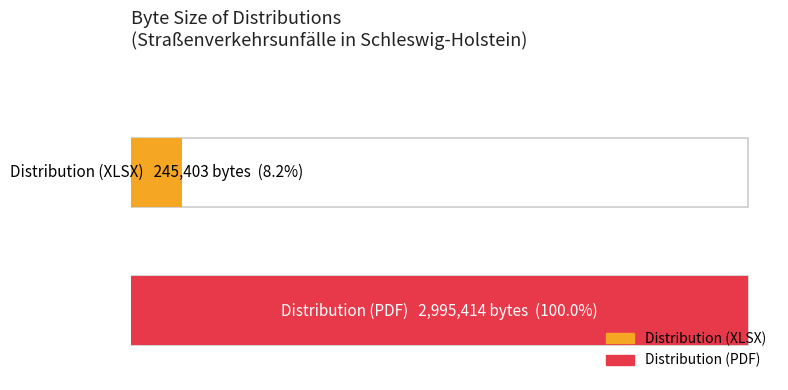

What is the value of the 1st bar from the left?

245403